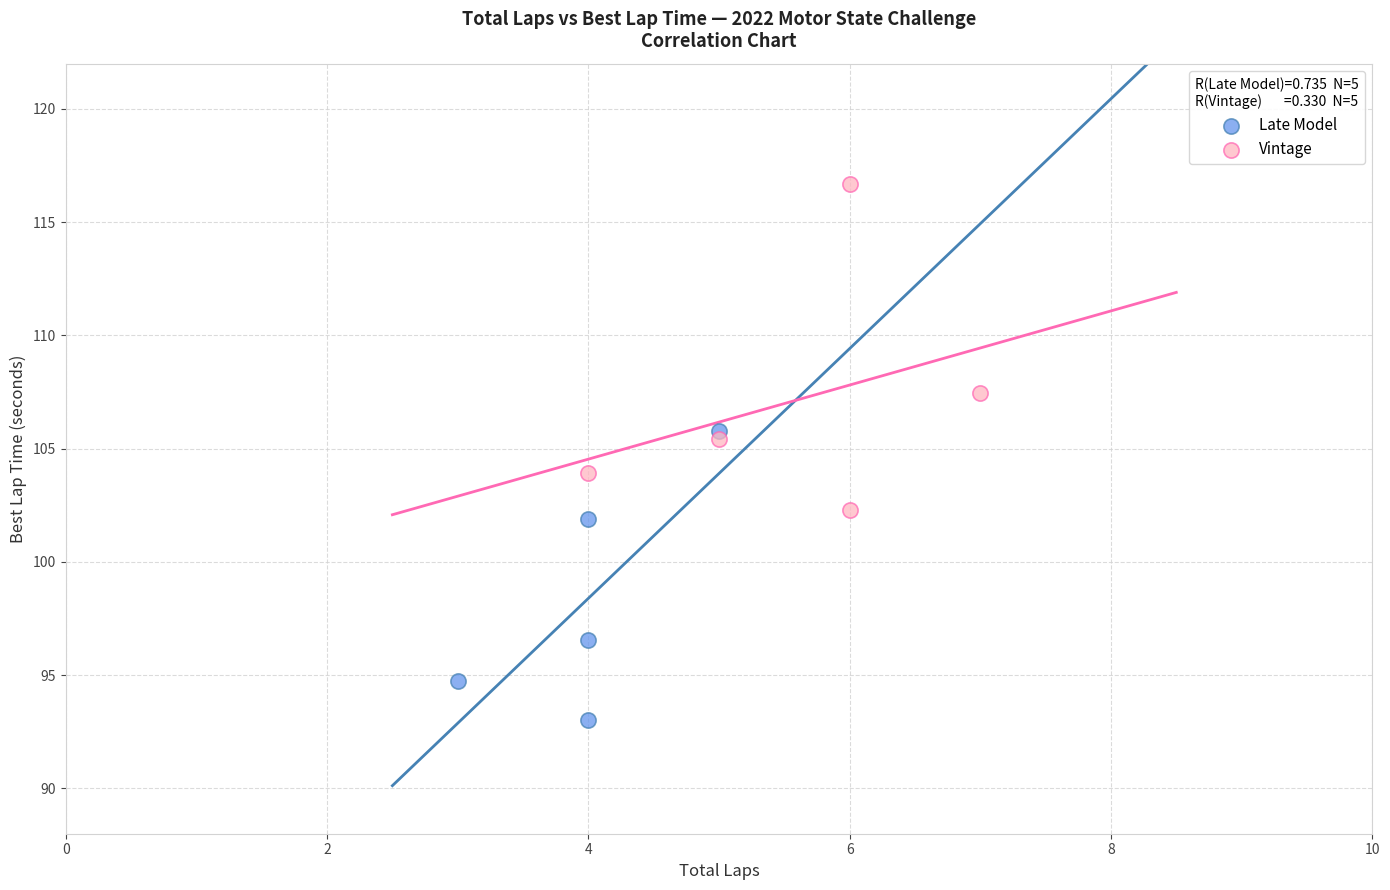

What are all the series names shown in the legend?

Late Model, Vintage